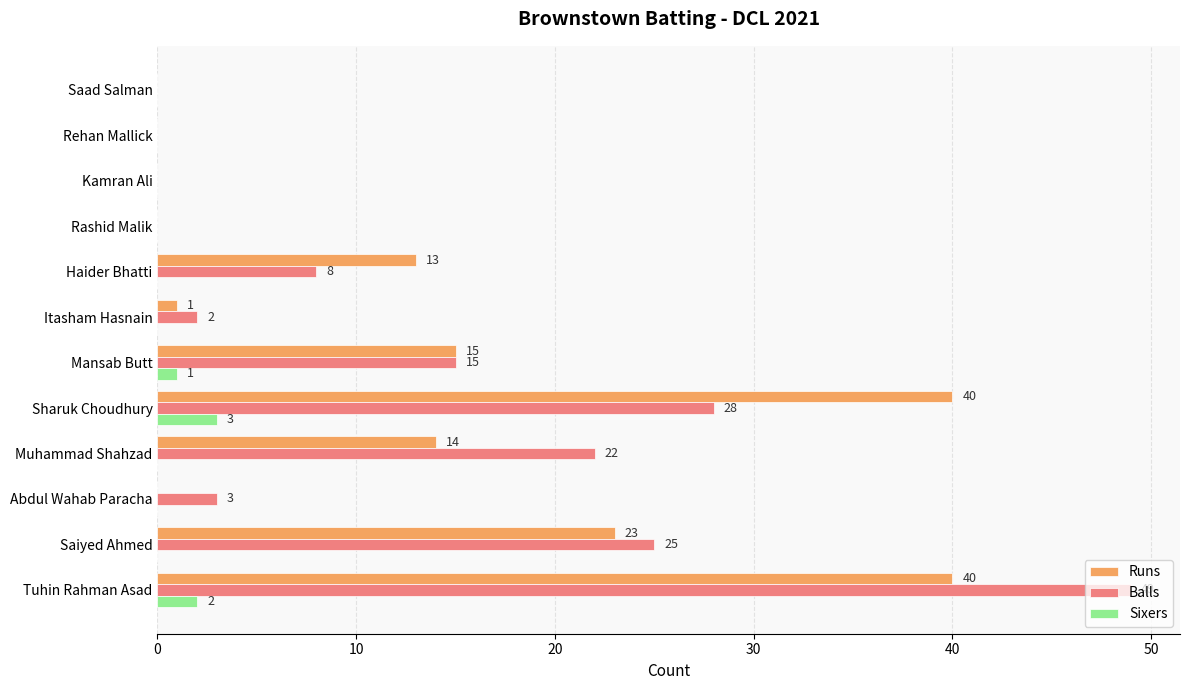

Is it true that Runs equals 1 at Itasham Hasnain?

True